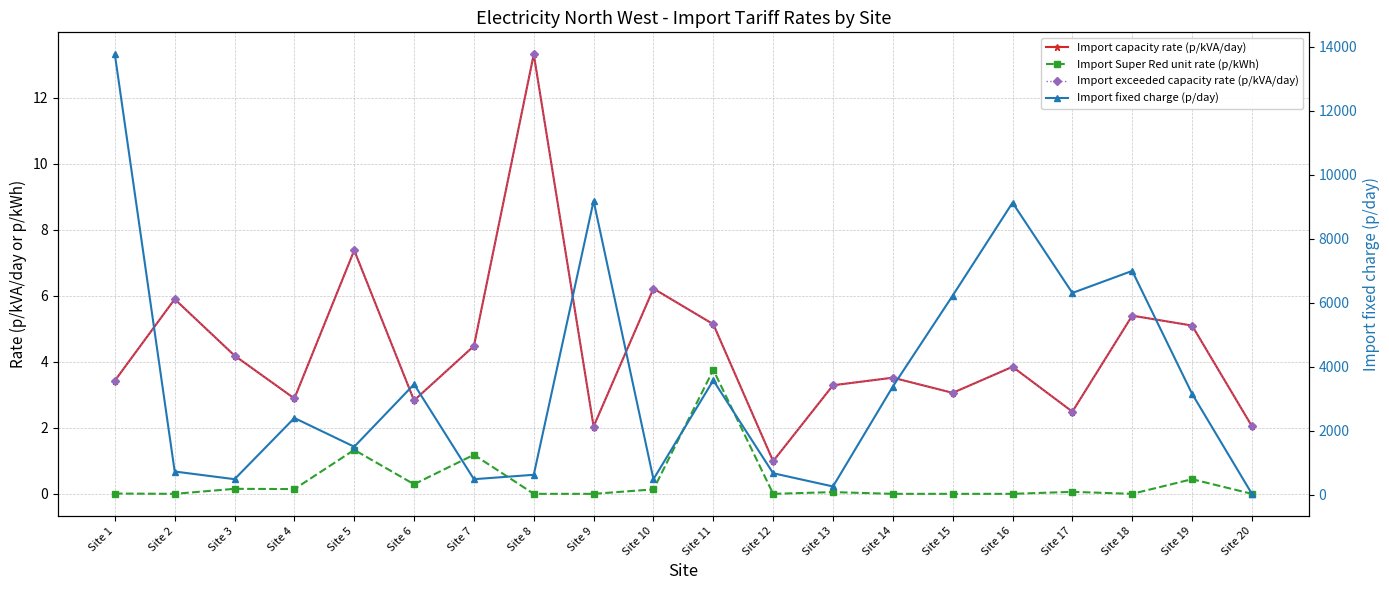

List the series in order of their peak value, lowest first.

Import Super Red unit rate (p/kWh), Import capacity rate (p/kVA/day), Import exceeded capacity rate (p/kVA/day), Import fixed charge (p/day)